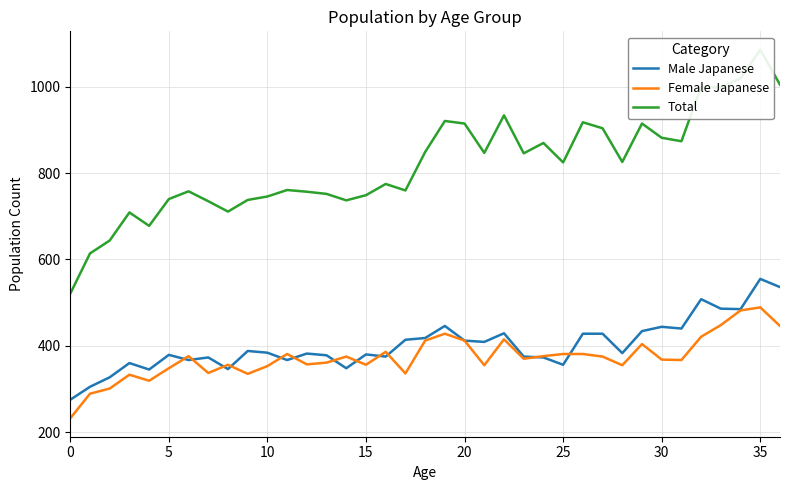

What are all the series names shown in the legend?

Male Japanese, Female Japanese, Total